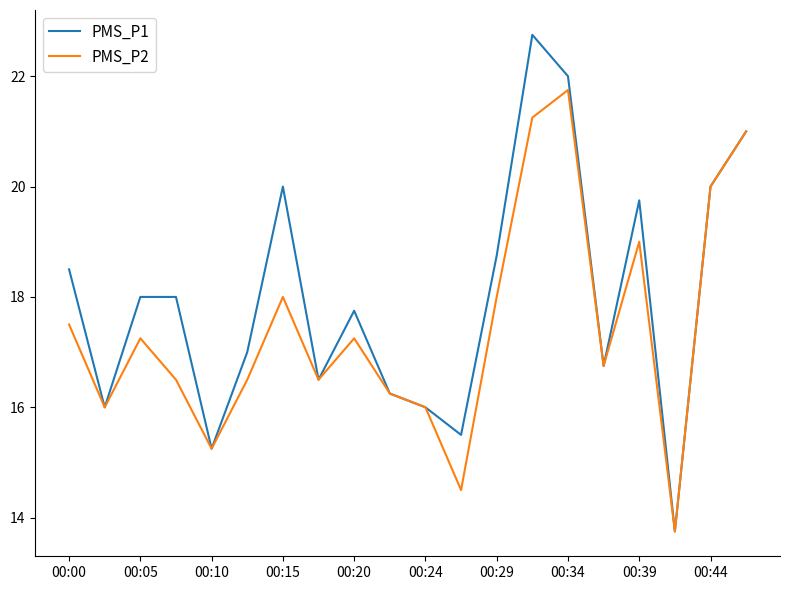

How many lines are shown in the chart?

2